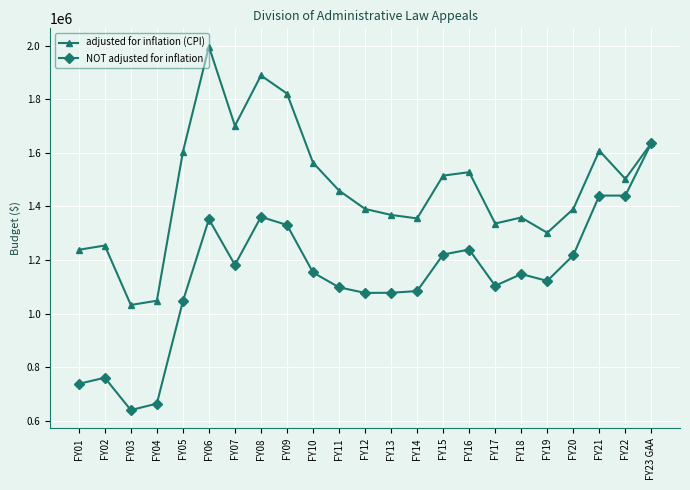

What is the label of the 8th point from the right?

FY16